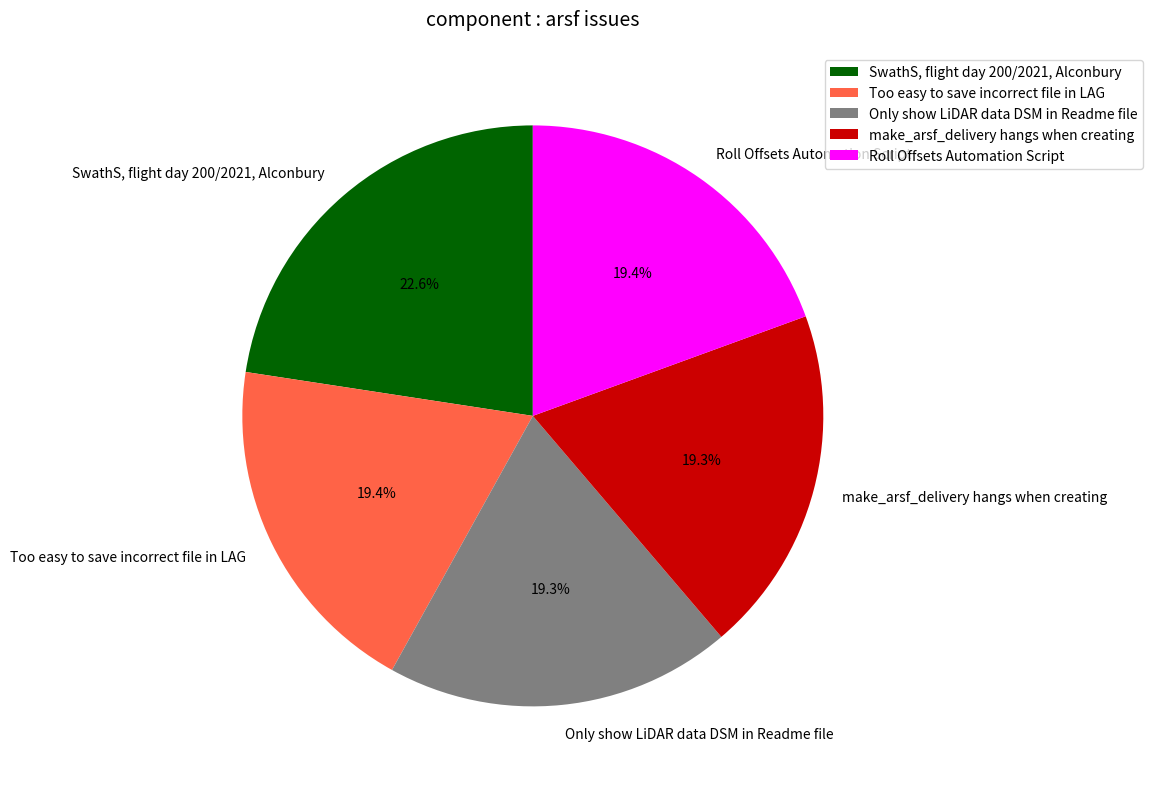

Is it true that Only show LiDAR data DSM in Readme file is 6% of the pie?

False